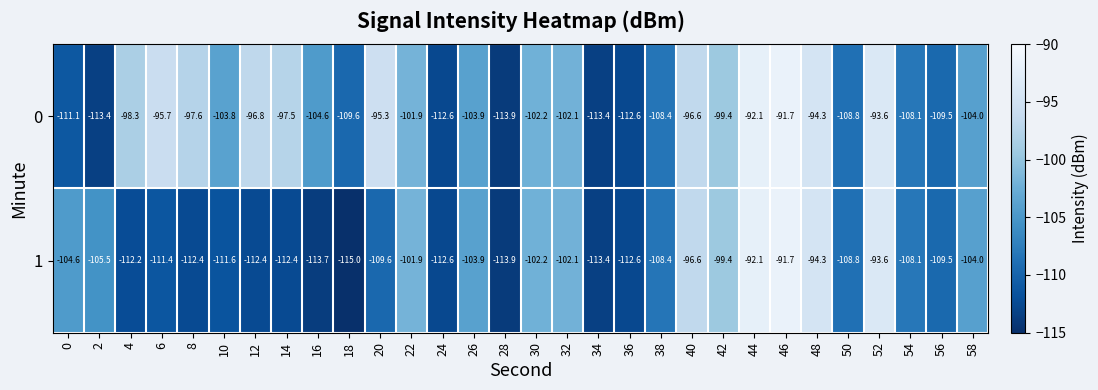

At which category is the sum across all series the highest?

46